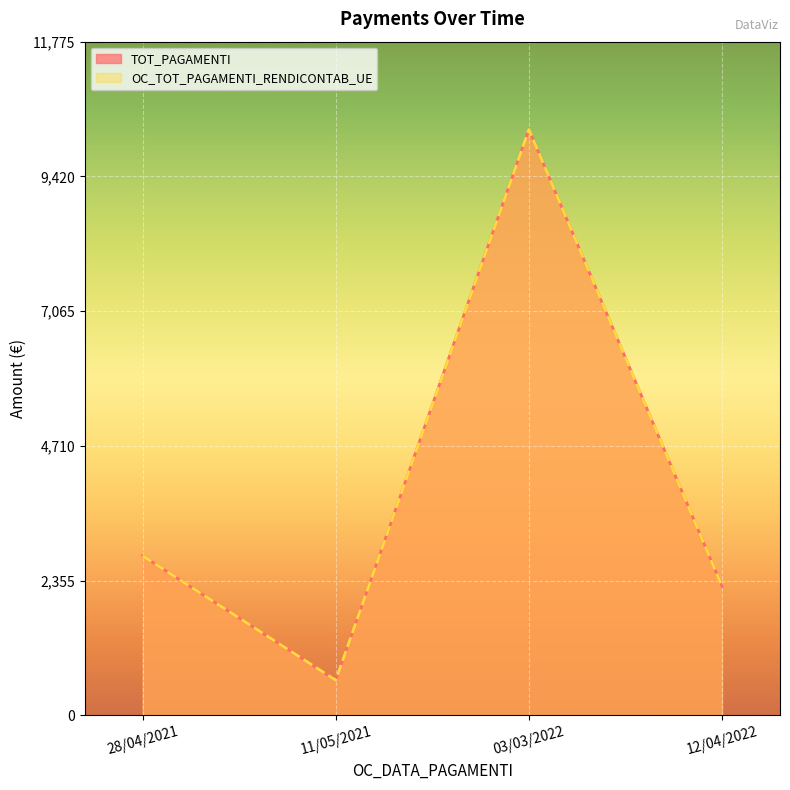

The value of OC_TOT_PAGAMENTI_RENDICONTAB_UE at 28/04/2021 is 2786.9. True or false?

True